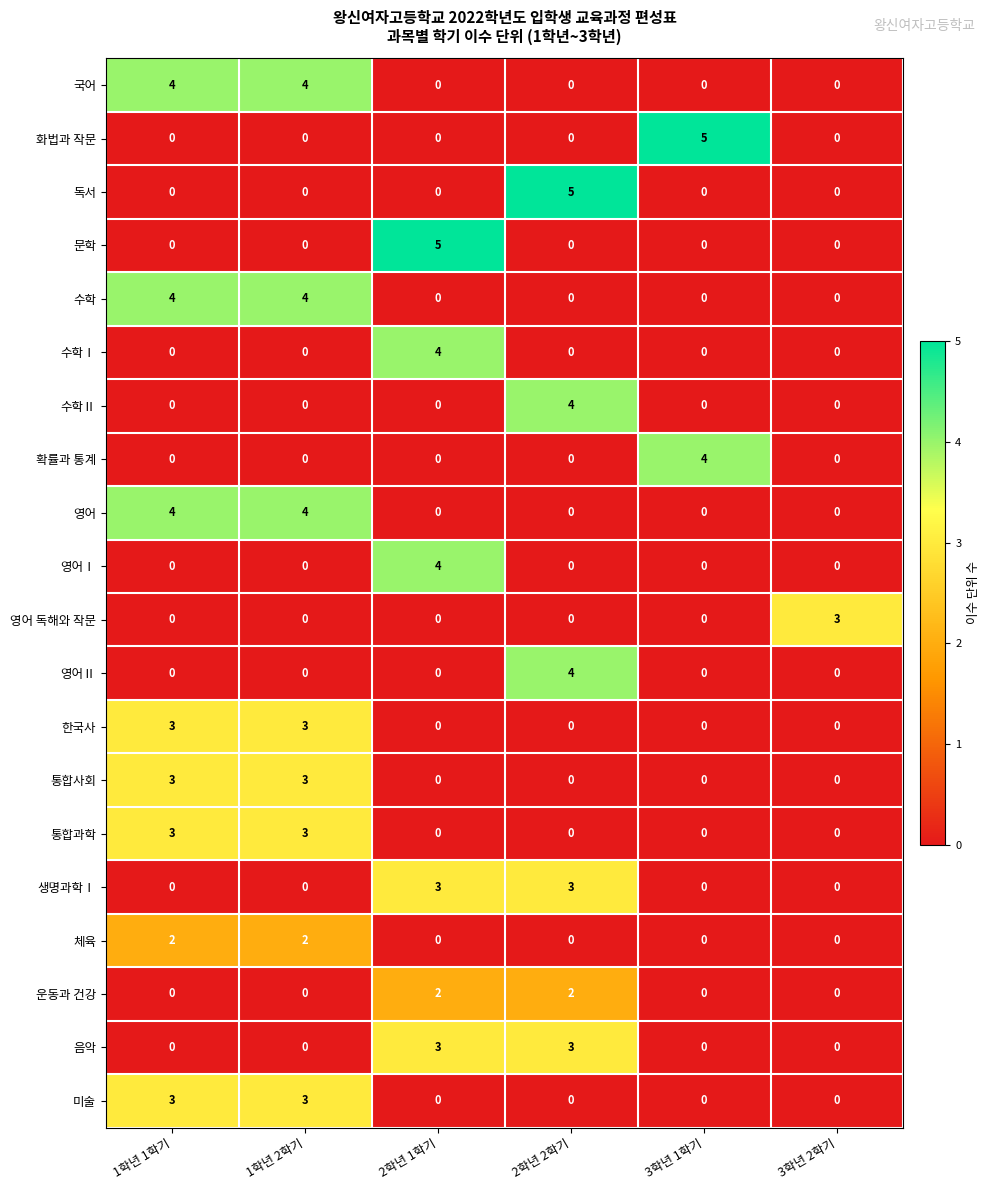

Which series changed the most between 1학년 2학기 and 2학년 2학기?

독서